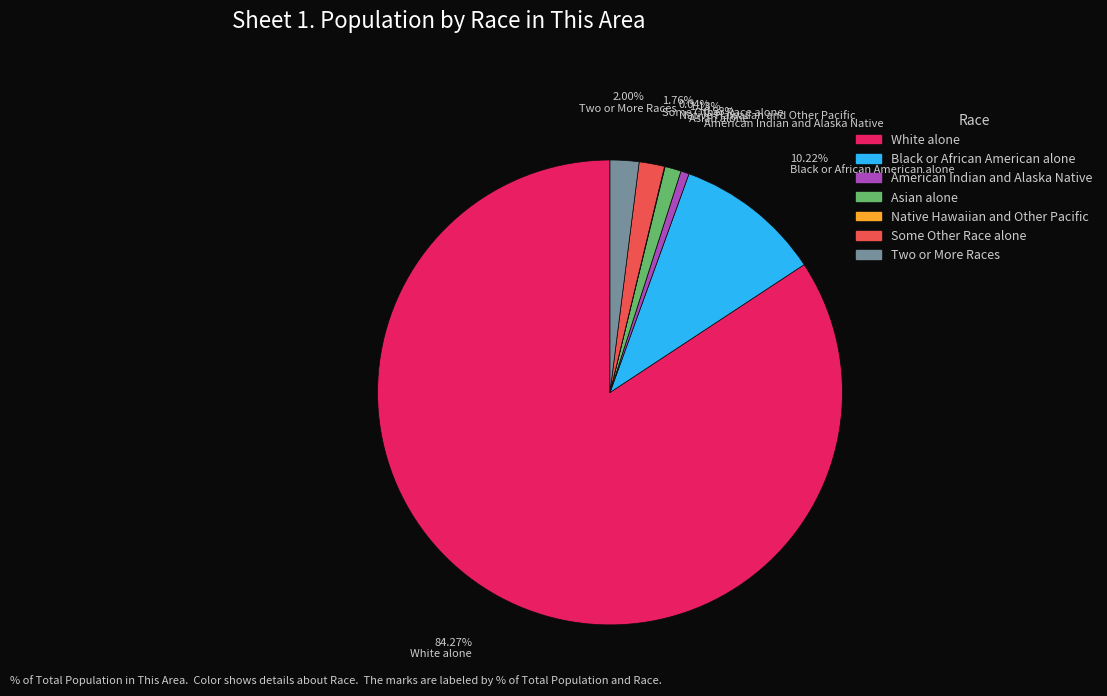

The American Indian and Alaska Native slice represents 11% of the pie. True or false?

False